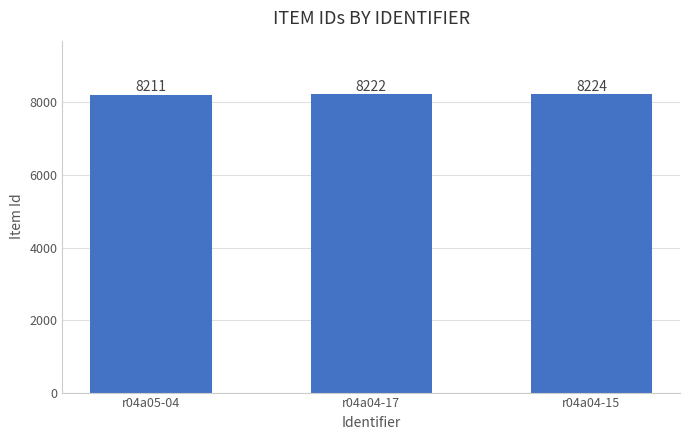

The chart shows a value of 11196 at r04a04-15. True or false?

False